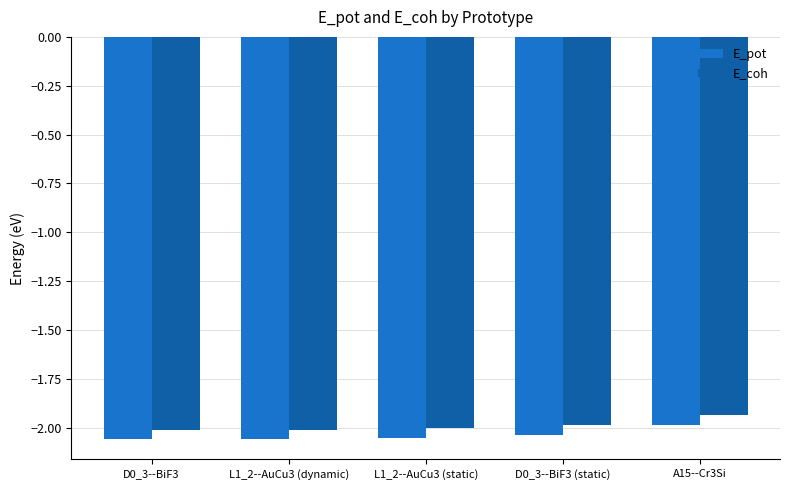

True or false: E_pot has a value of -0.7 at L1_2--AuCu3 (static).

False